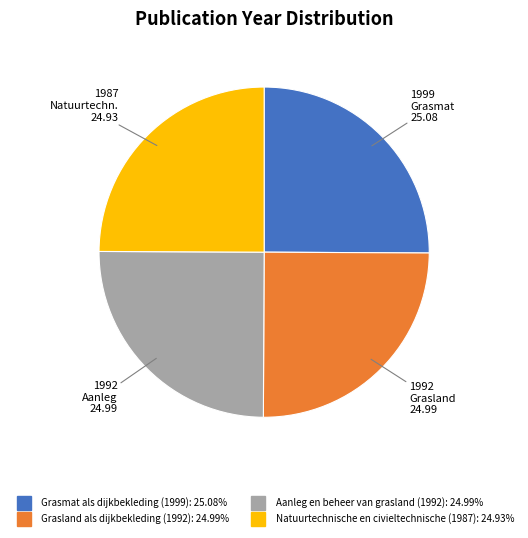

Is Natuurtechnische en civieltechnische (1987) the majority of the pie?

No